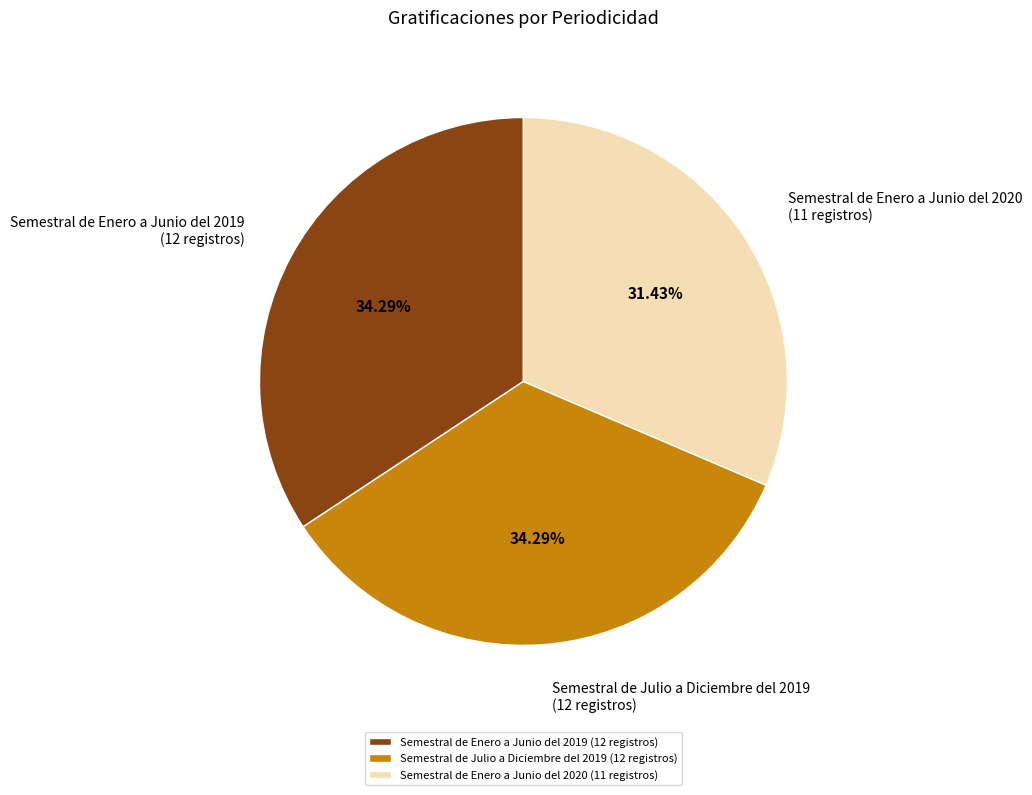

What is the ratio of the value at Semestral de Enero a Junio del 2019 to the value at Semestral de Enero a Junio del 2020?

1.1